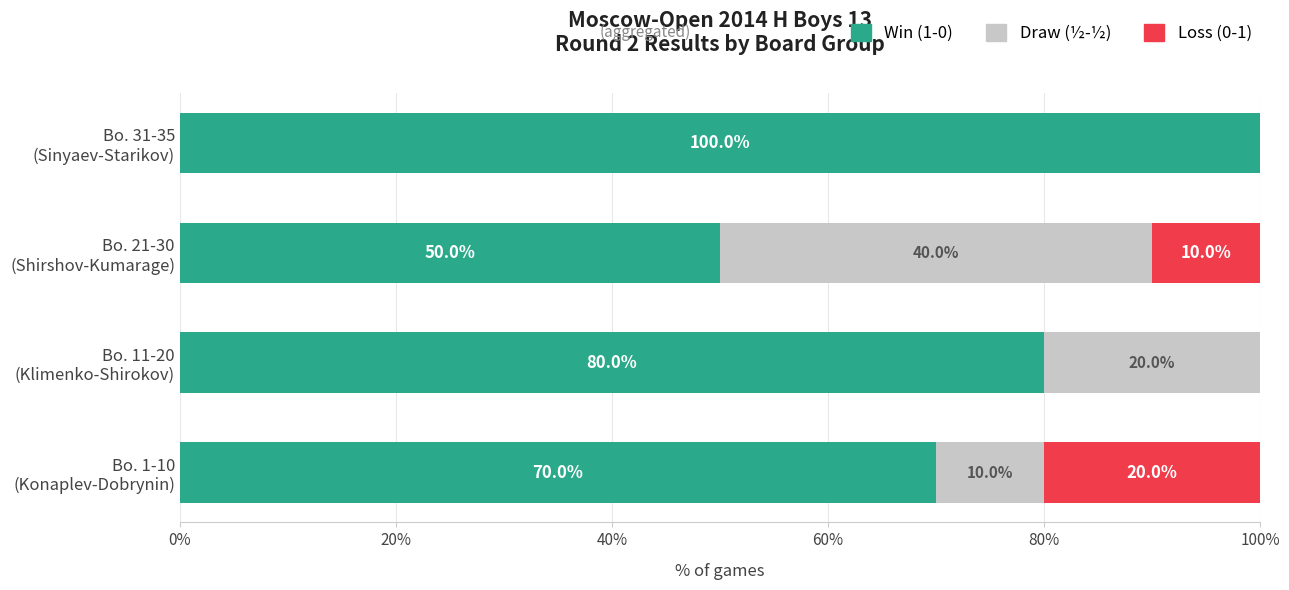

How many Win (1-0) values are between 70 and 100?

3